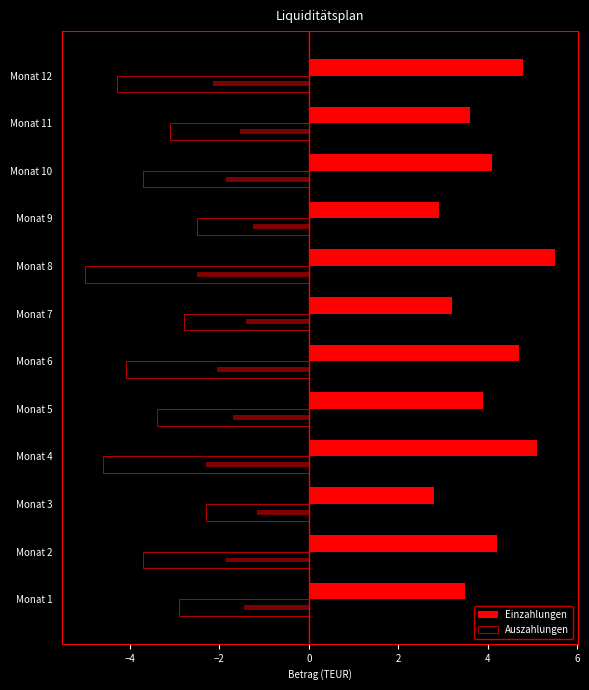

What are all the series names shown in the legend?

Einzahlungen, Auszahlungen